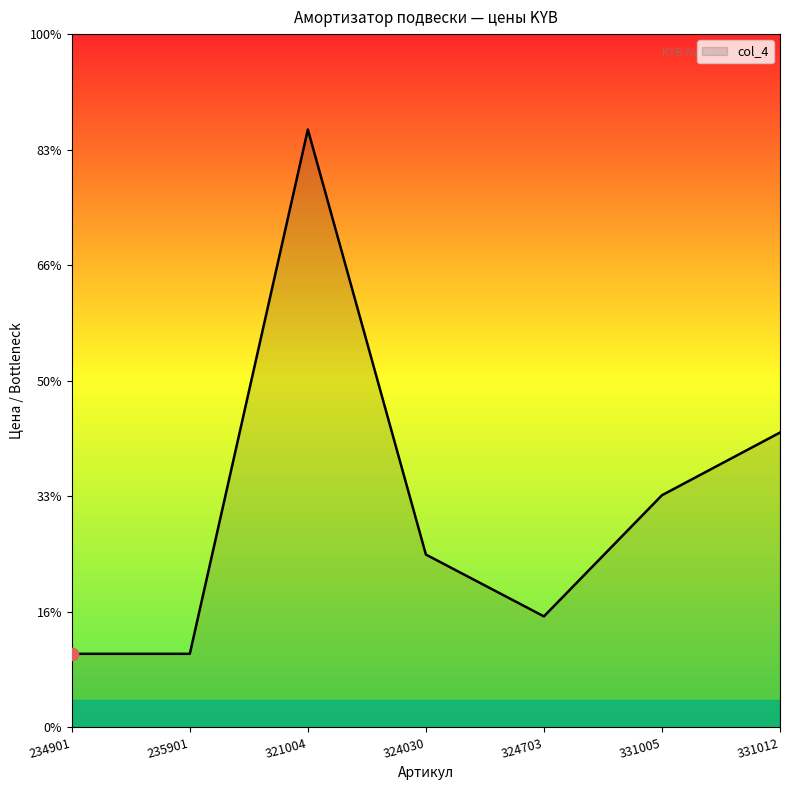

Does the chart have visible grid lines?

No